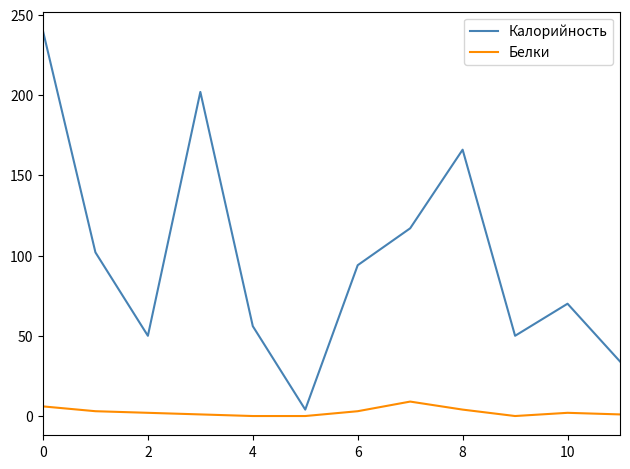

Which series has the largest total across all categories?

Калорийность